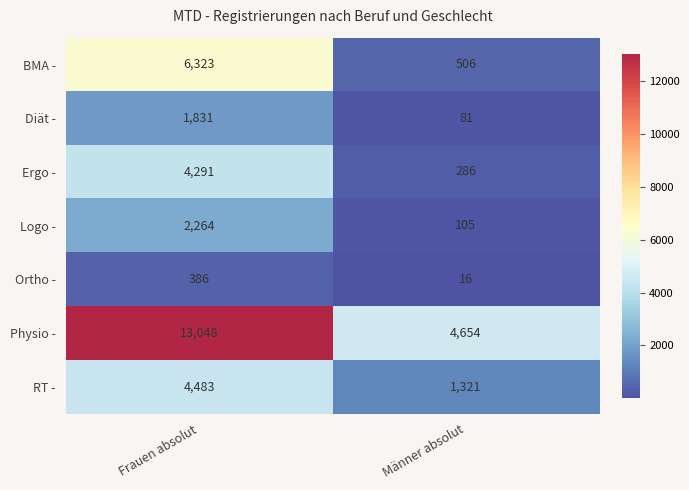

What is the difference between the RT - values at Männer absolut and Frauen absolut?

3162